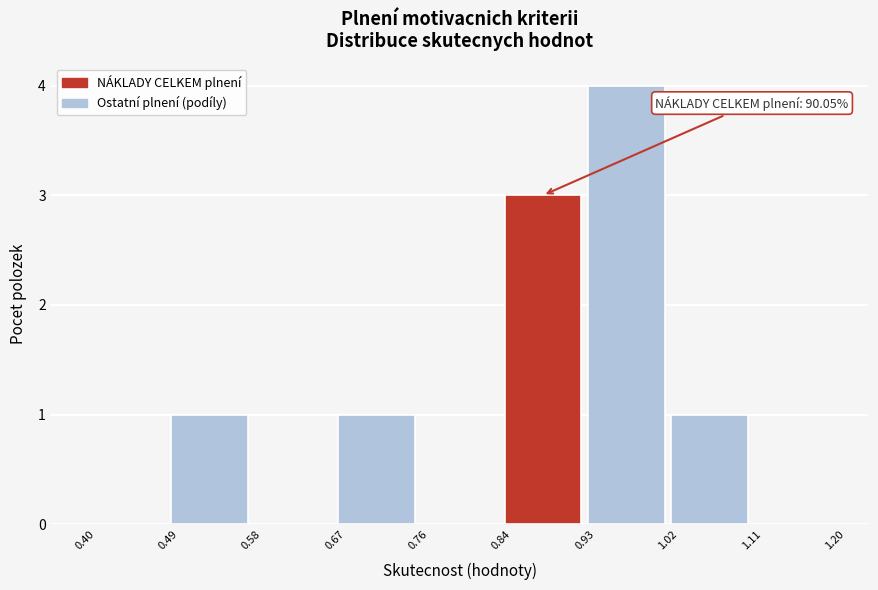

Which range on the x-axis has the tallest bar?

0.93 to 1.02